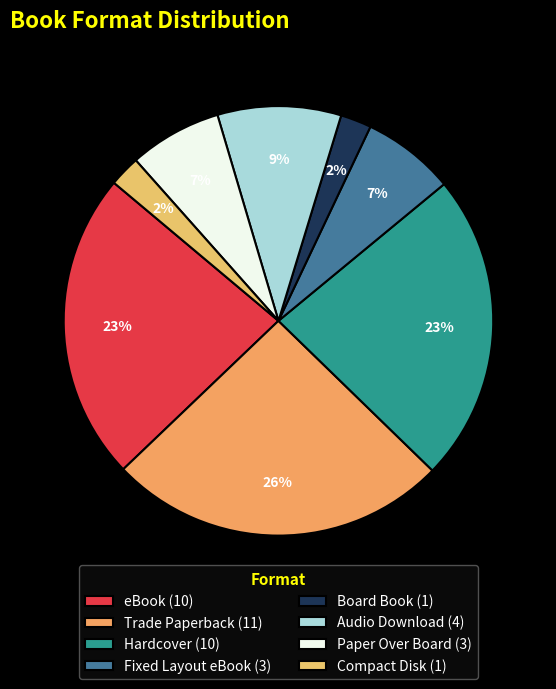

To the nearest percent, what is the average slice percentage?

12%